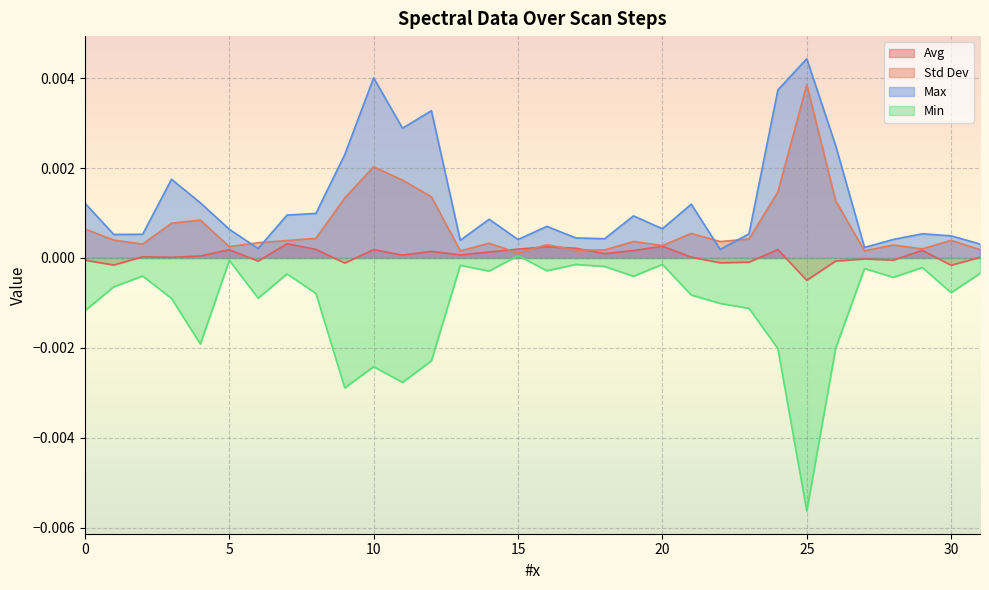

At which label does Std Dev reach its minimum?

15